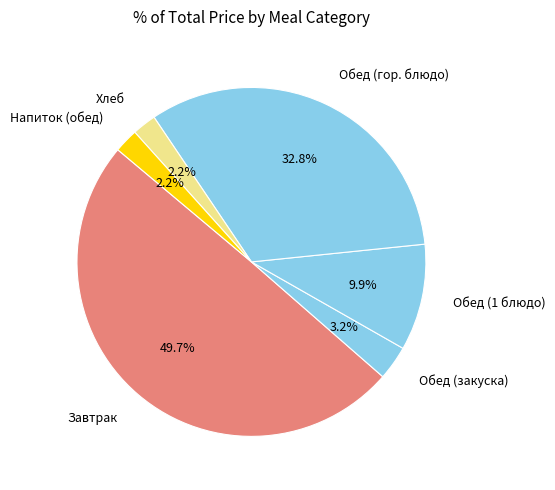

What portion of the pie excludes Хлеб?

97.8%